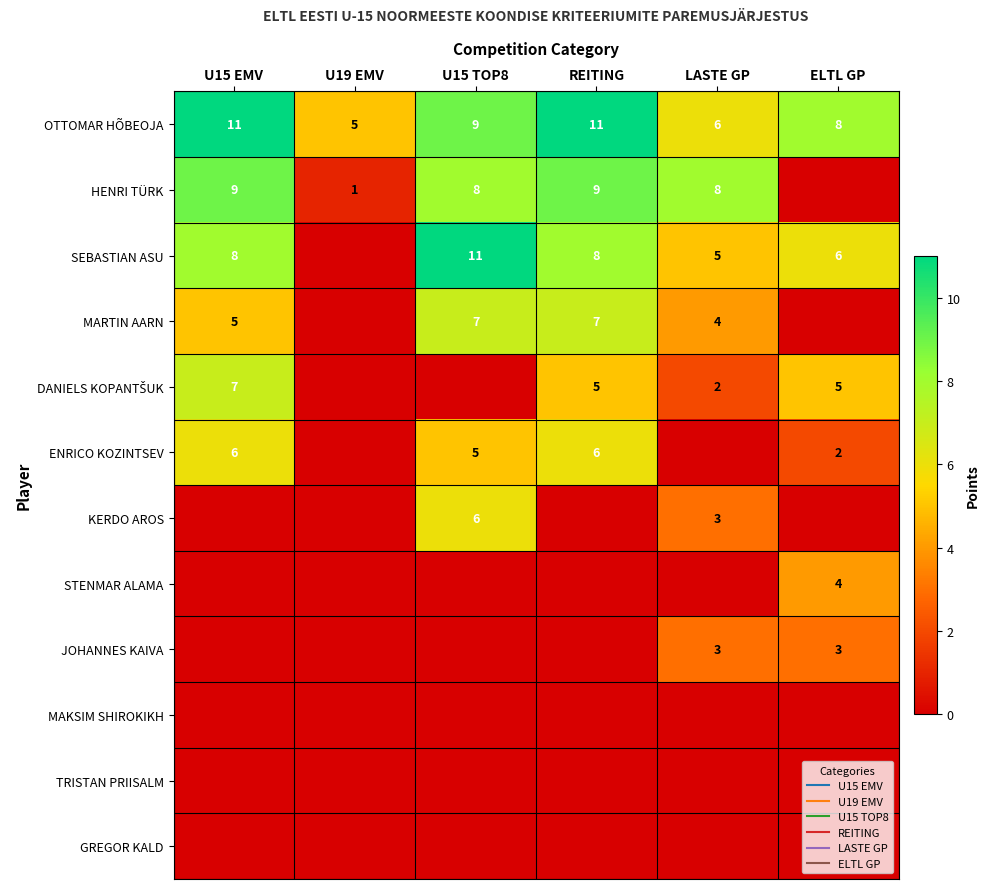

Which has a higher value, U15 EMV or REITING?

U15 EMV